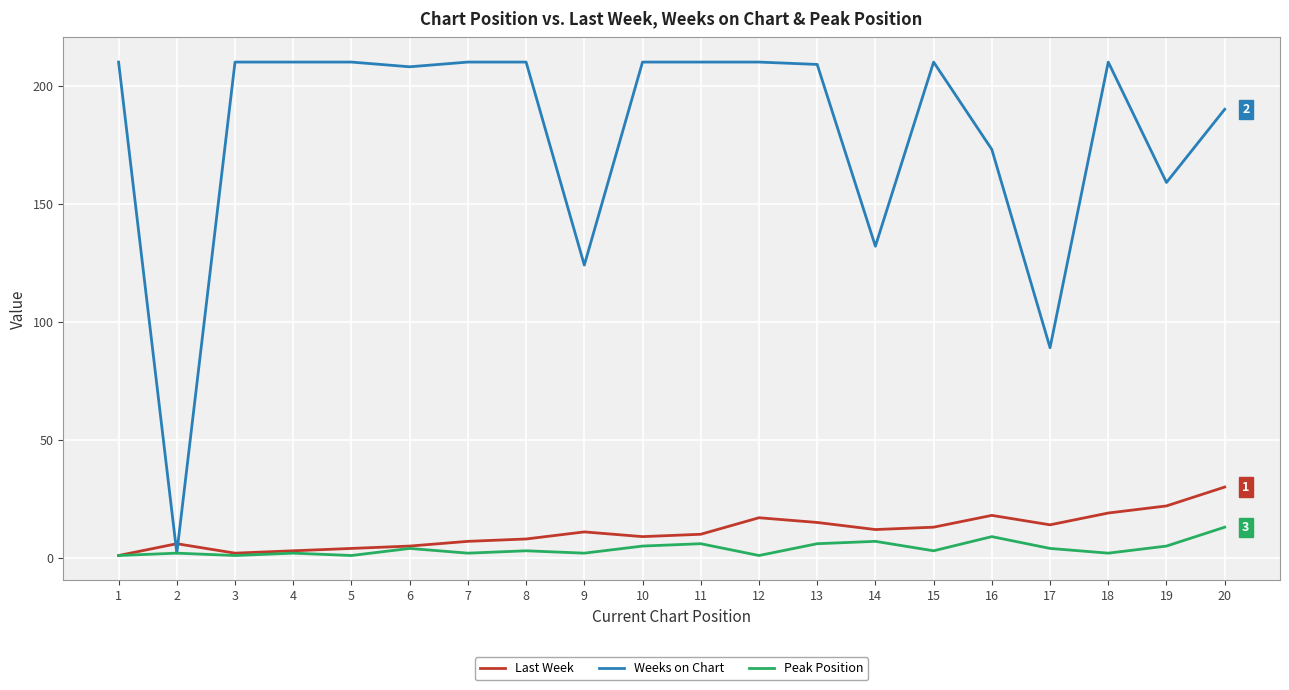

Which series has the largest total across all categories?

Weeks on Chart